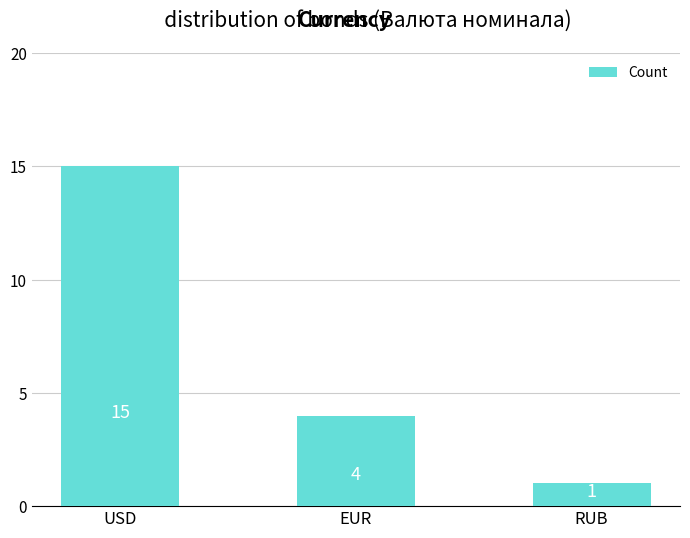

What is the change in value from EUR to RUB?

-3